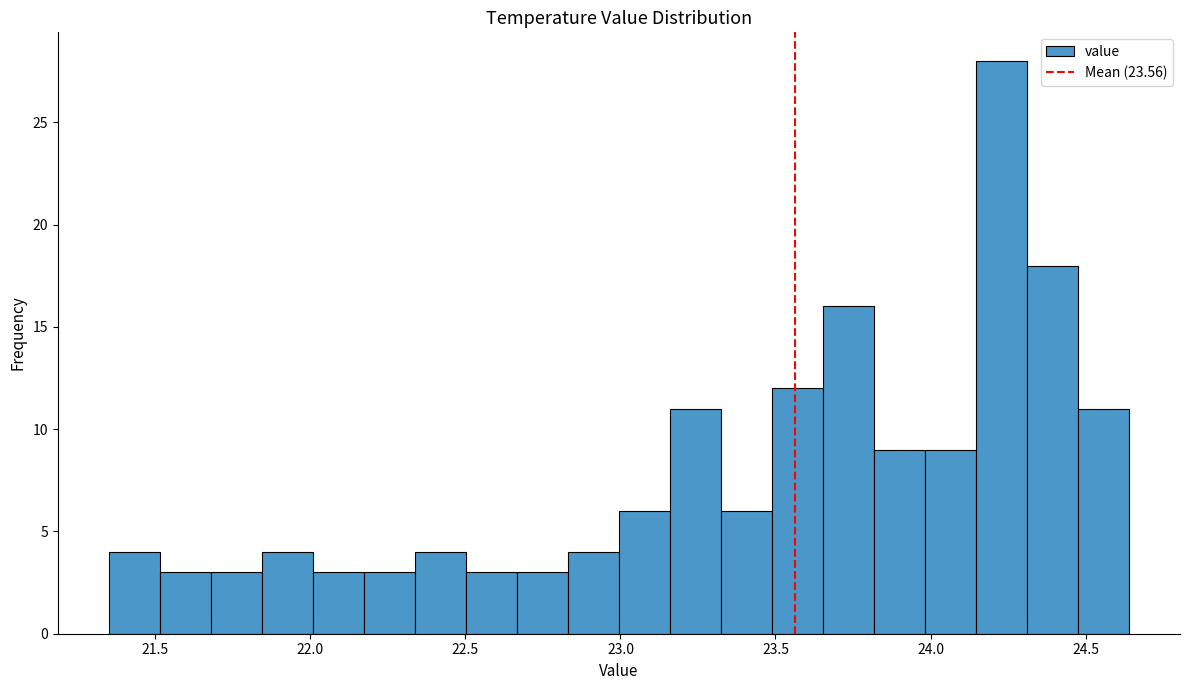

Read against the x-axis, roughly where is the centre of the tallest bar?

24.25